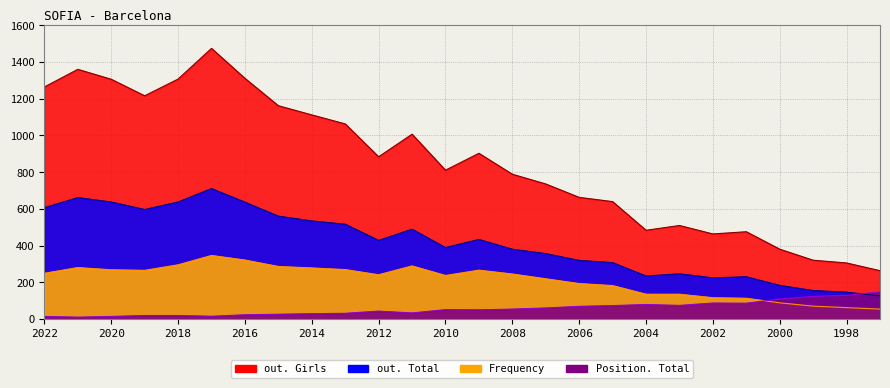

In Frequency, how many points are lower than both neighbors (excluding endpoints)?

3